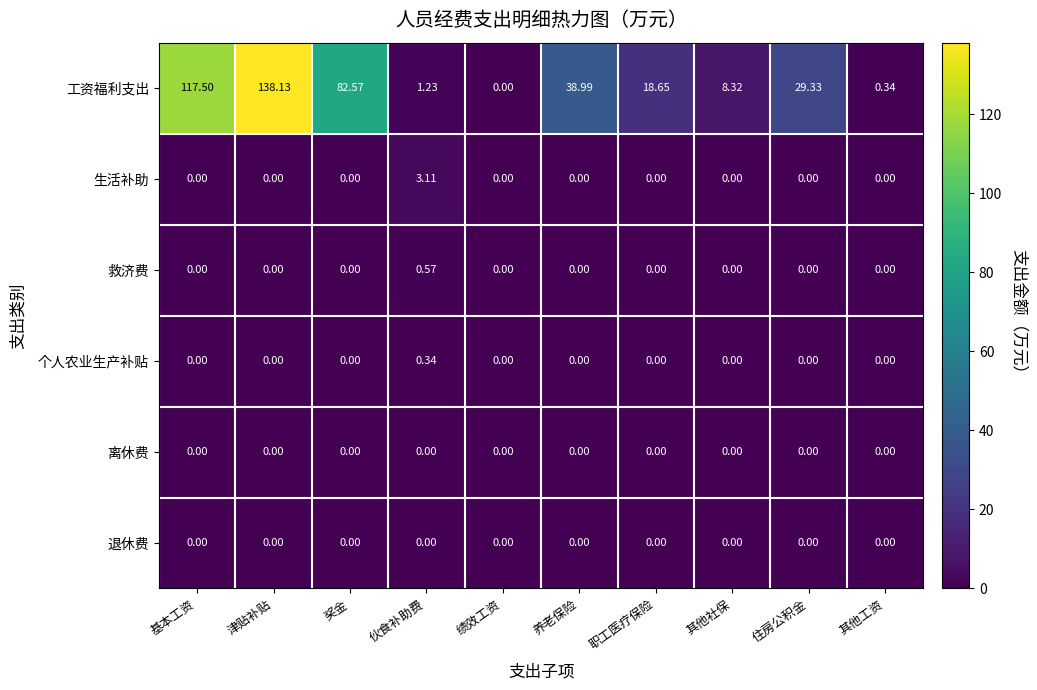

Which series has the widest spread of values?

工资福利支出